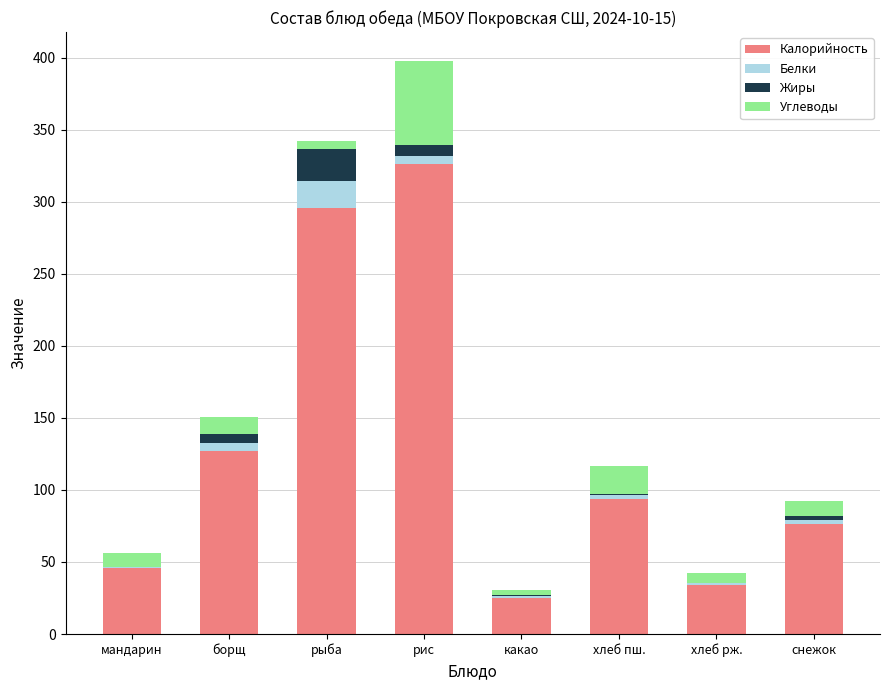

Is it true that Калорийность equals 127.0 at борщ?

True